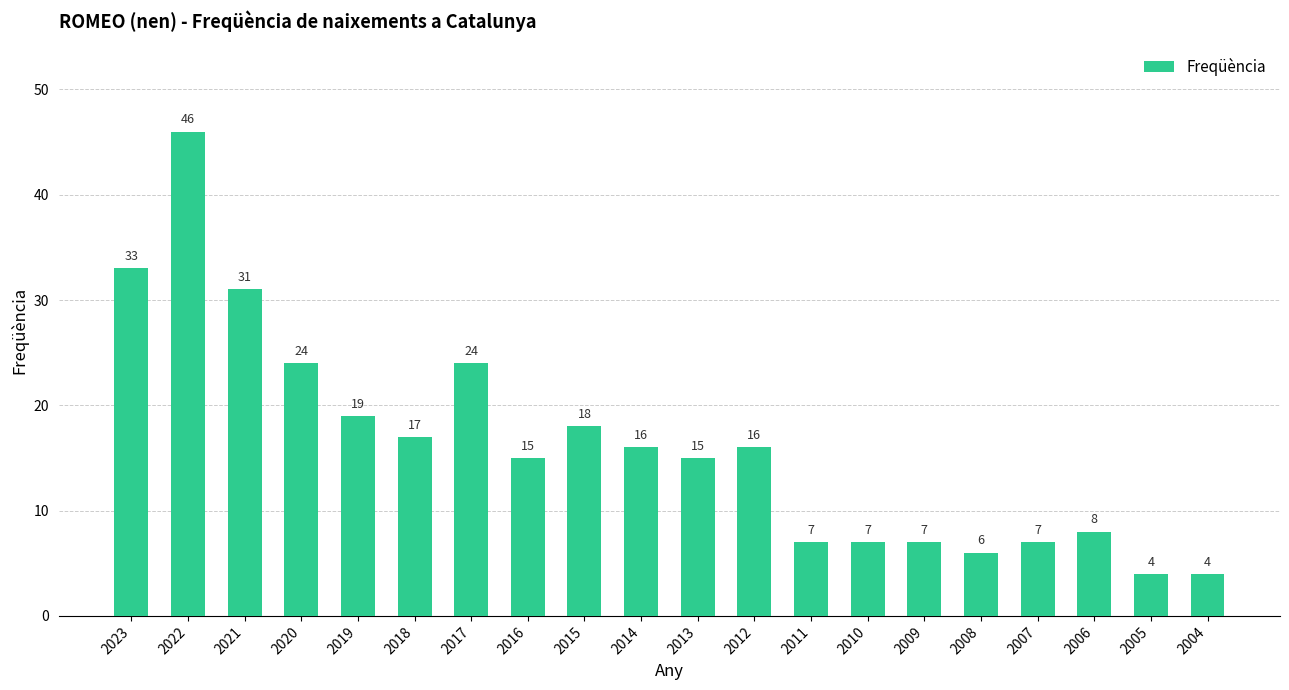

Reading left to right, transcribe all the data shown in this chart.

2023=33	2022=46	2021=31	2020=24	2019=19	2018=17	2017=24	2016=15	2015=18	2014=16	2013=15	2012=16	2011=7	2010=7	2009=7	2008=6	2007=7	2006=8	2005=4	2004=4